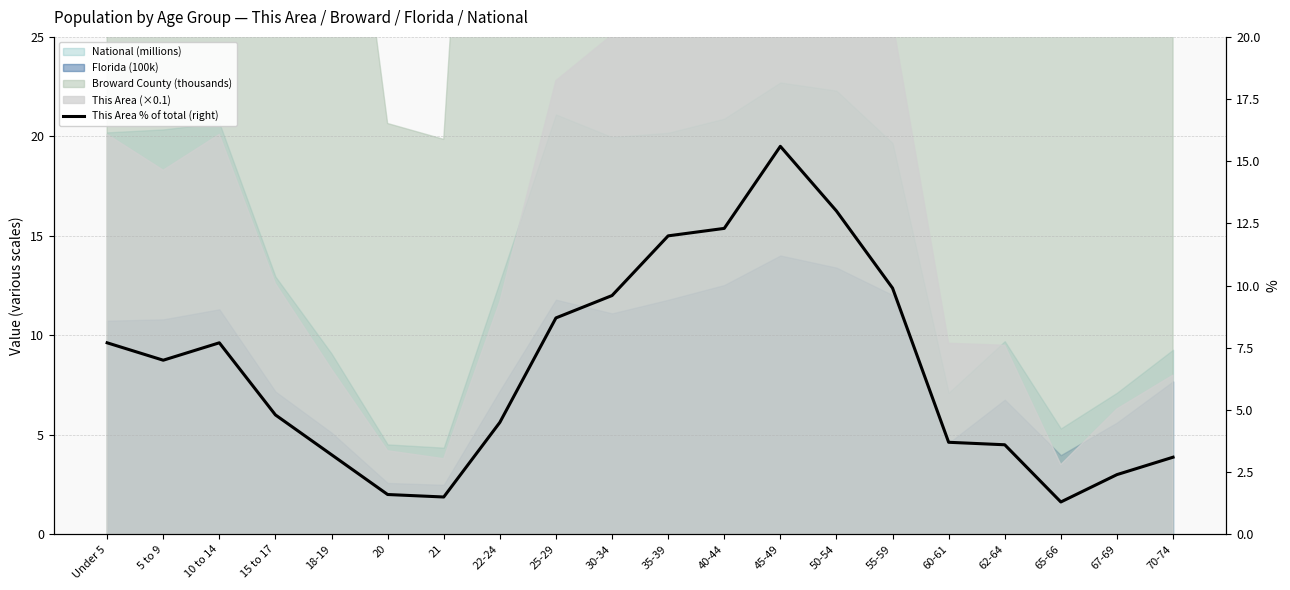

What is the approximate value at 15 to 17?

4.8